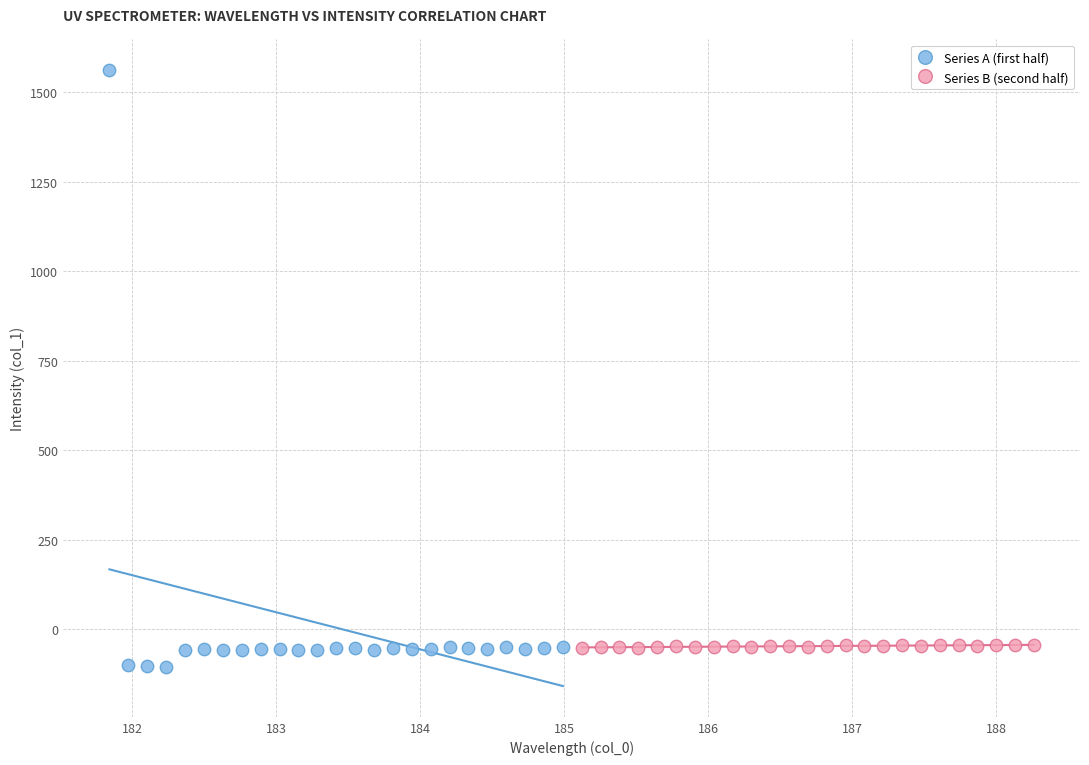

What are all the series names shown in the legend?

Series A (first half), Series B (second half)